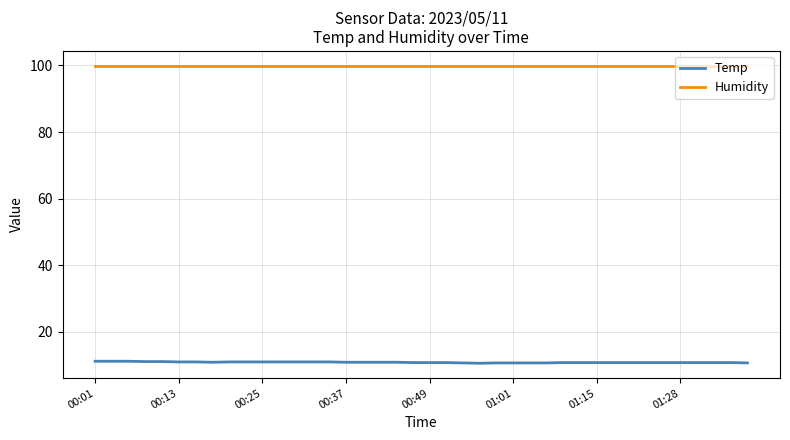

Rank the series by their average value, from highest to lowest.

Humidity, Temp